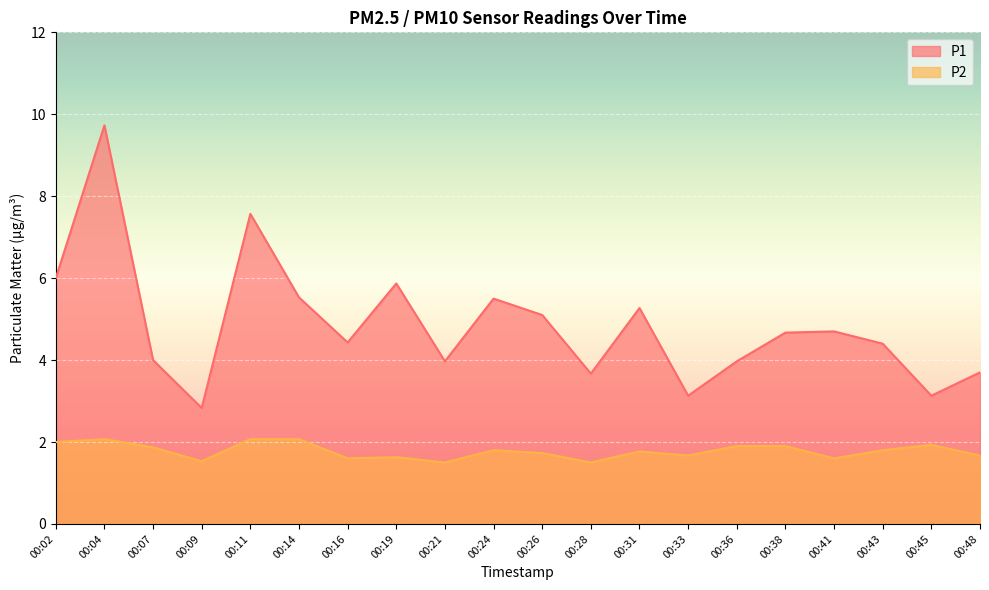

At which label is P1 closest to 6?

00:02